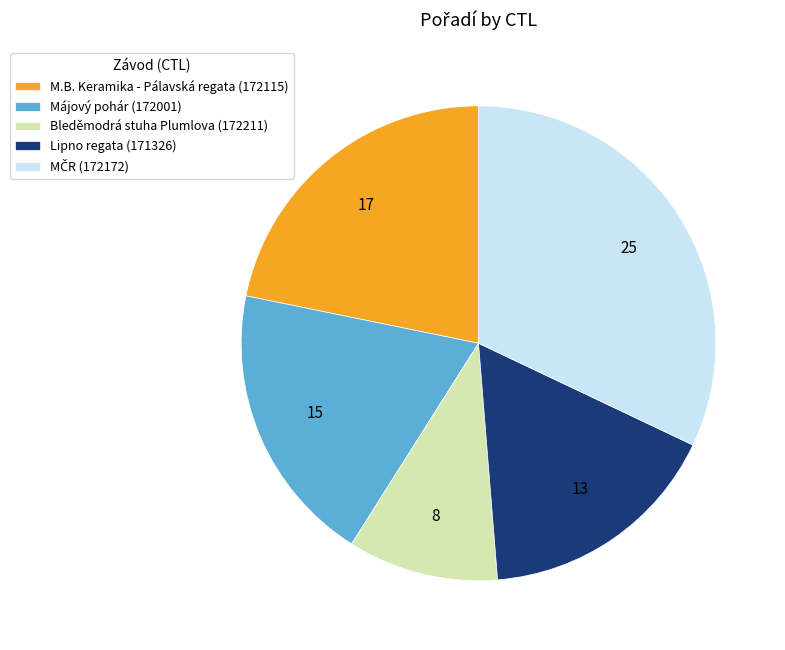

Which category has the smallest portion of the pie?

Bleděmodrá stuha Plumlova (172211)